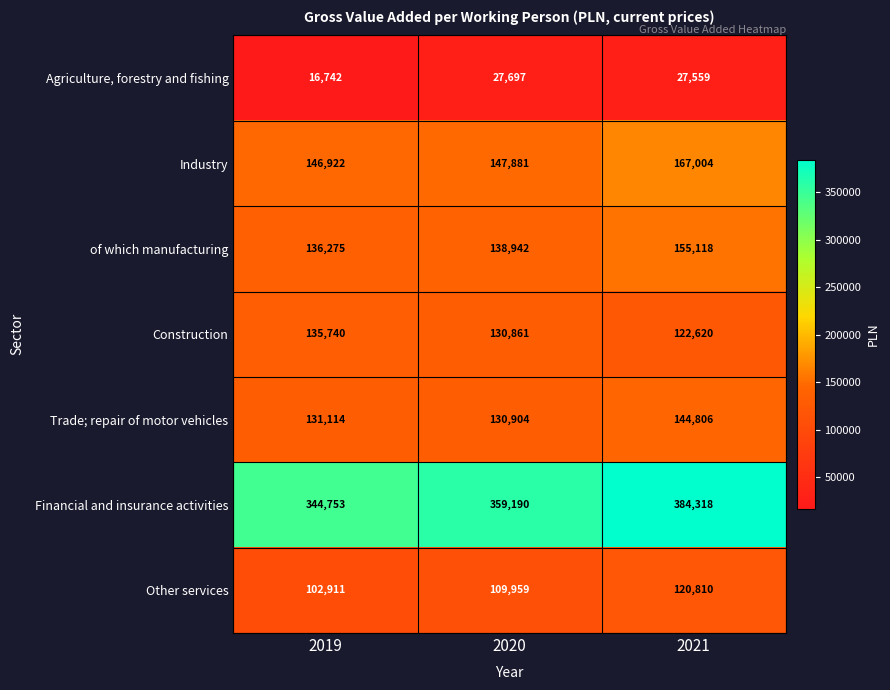

Which series has the largest range (max minus min)?

Financial and insurance activities